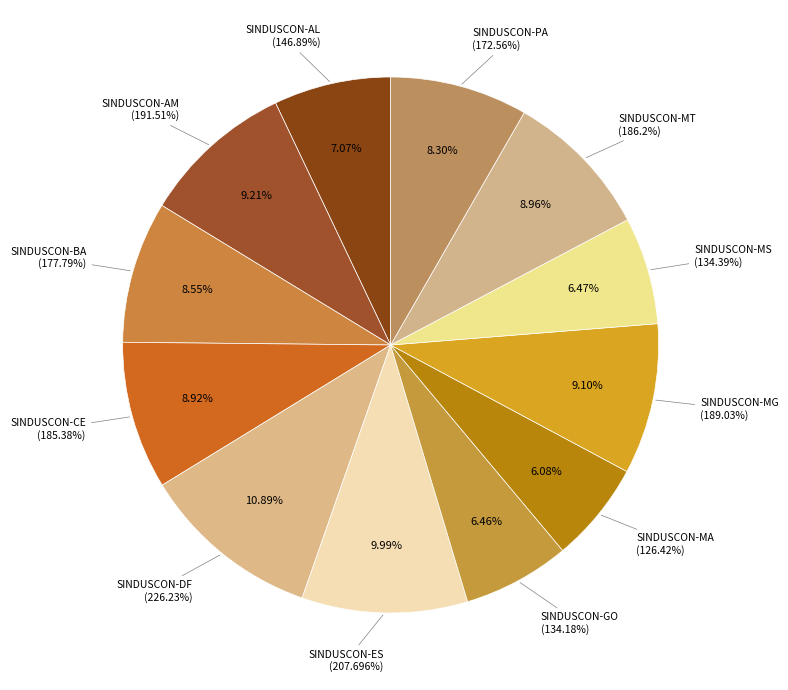

How many slices are in this pie chart?

12